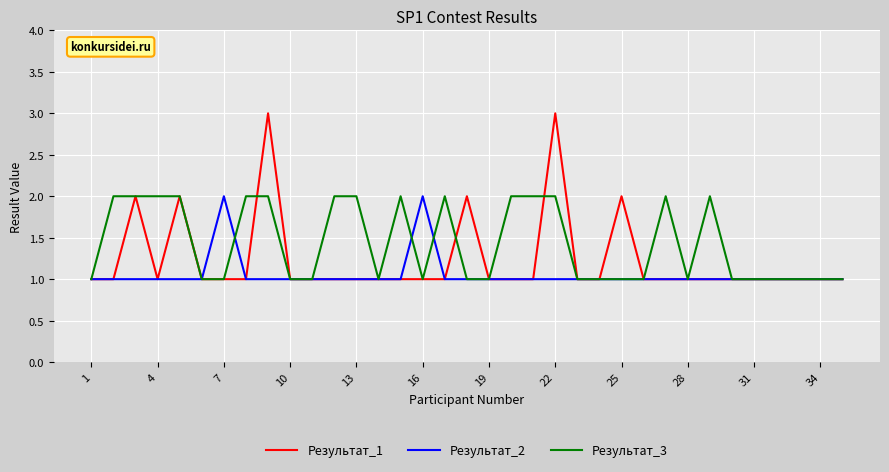

Which series has the widest spread of values?

Результат_1